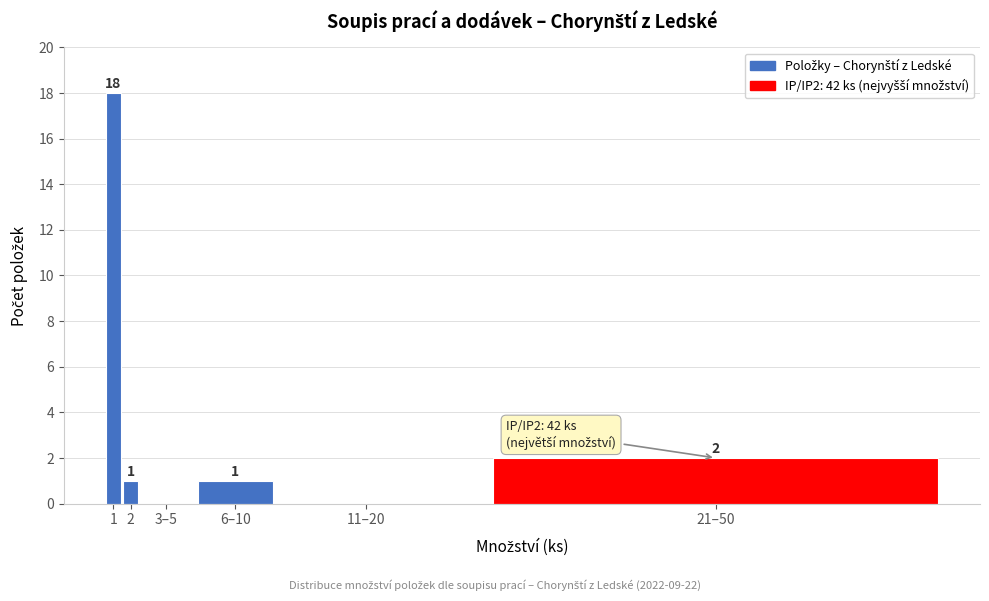

Reading left to right, list all the values displayed in this chart.

1=18	2=1	3–5=0	6–10=1	11–20=0	21–50=2